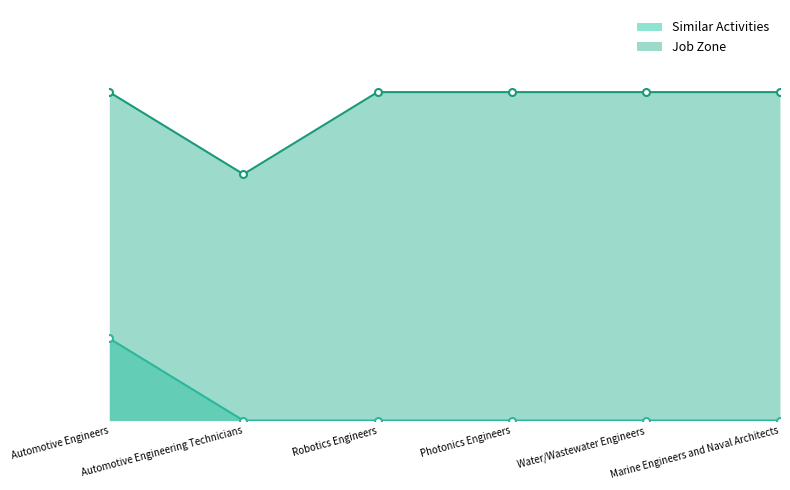

Which series changed the most between Automotive Engineers and Photonics Engineers?

Similar Activities